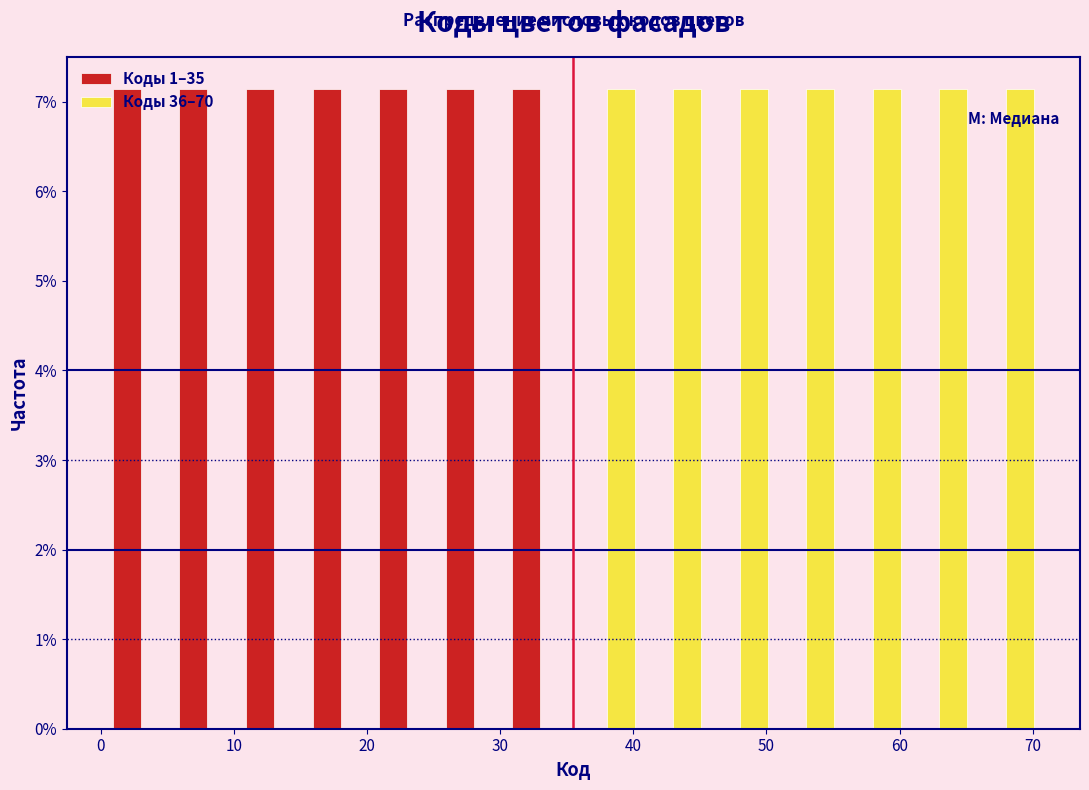

Reading left to right, list every range on the x-axis with the height of the bar of each series over it. Neither the bar edges nor the heights are printed on the chart, so give them approximately, as read against the axes.

0.5 to 5.5: Коды 1–35=7.1	Коды 36–70=0
5.5 to 10.5: Коды 1–35=7.1	Коды 36–70=0
10.5 to 15.5: Коды 1–35=7.1	Коды 36–70=0
15.5 to 20.5: Коды 1–35=7.1	Коды 36–70=0
20.5 to 25.5: Коды 1–35=7.1	Коды 36–70=0
25.5 to 30.5: Коды 1–35=7.1	Коды 36–70=0
30.5 to 35.5: Коды 1–35=7.1	Коды 36–70=0
35.5 to 40.5: Коды 1–35=0	Коды 36–70=7.1
40.5 to 45.5: Коды 1–35=0	Коды 36–70=7.1
45.5 to 50.5: Коды 1–35=0	Коды 36–70=7.1
50.5 to 55.5: Коды 1–35=0	Коды 36–70=7.1
55.5 to 60.5: Коды 1–35=0	Коды 36–70=7.1
60.5 to 65.5: Коды 1–35=0	Коды 36–70=7.1
65.5 to 70.5: Коды 1–35=0	Коды 36–70=7.1